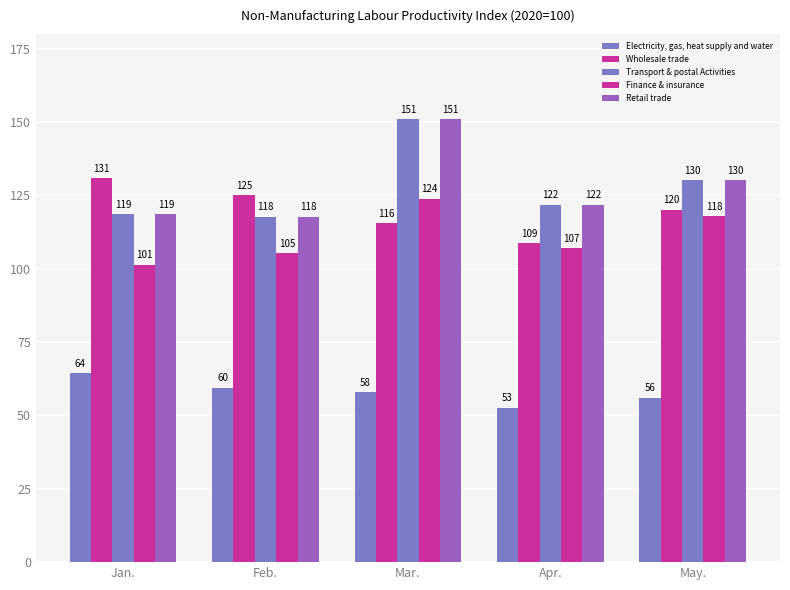

How many values in the Transport & postal Activities series are below 121?

2